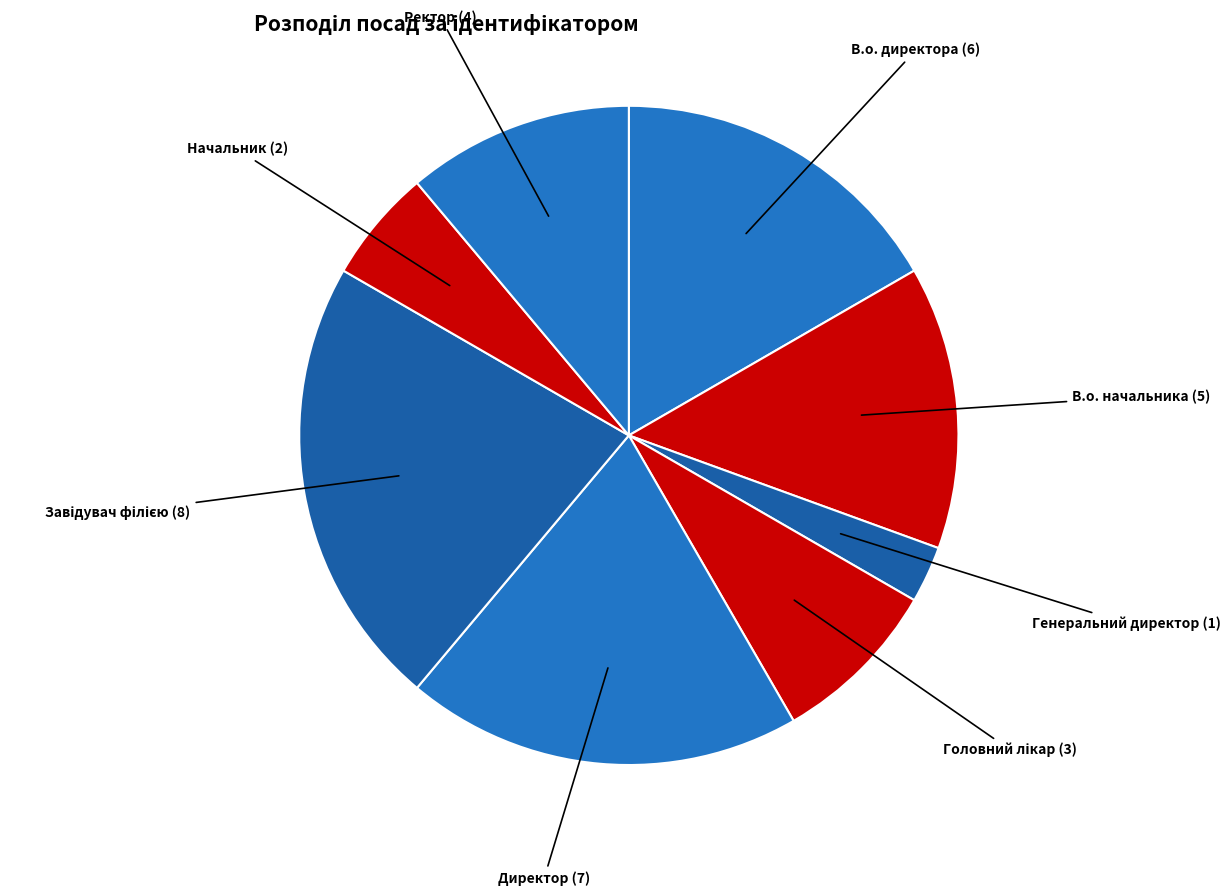

Does Ректор represent more than half of the total?

No